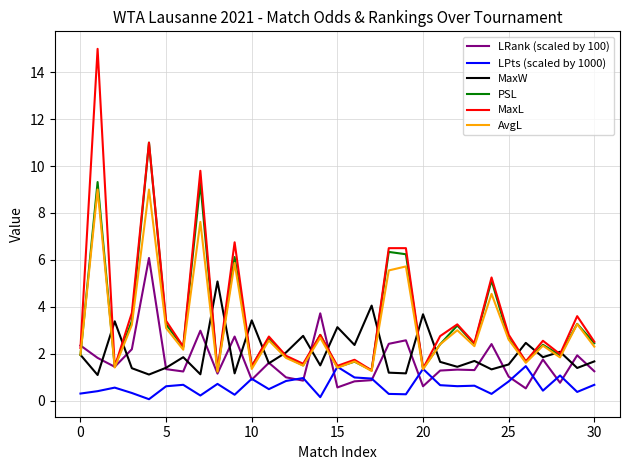

Which series has the largest range (max minus min)?

MaxL